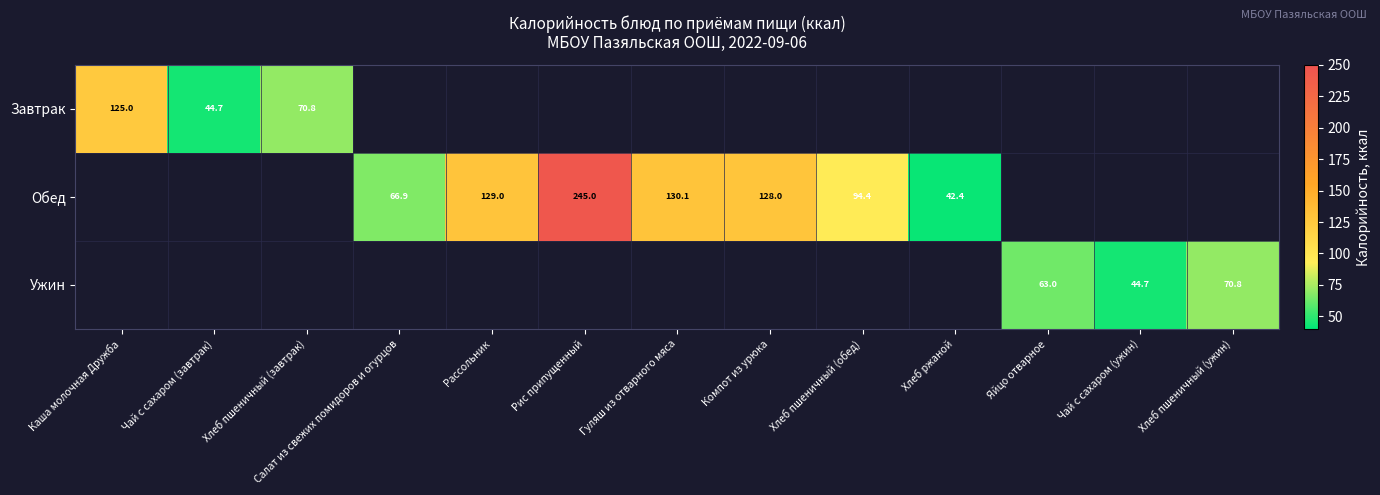

Is the value of Обед at Хлеб ржаной greater than the value of Завтрак at Хлеб пшеничный (завтрак)?

No